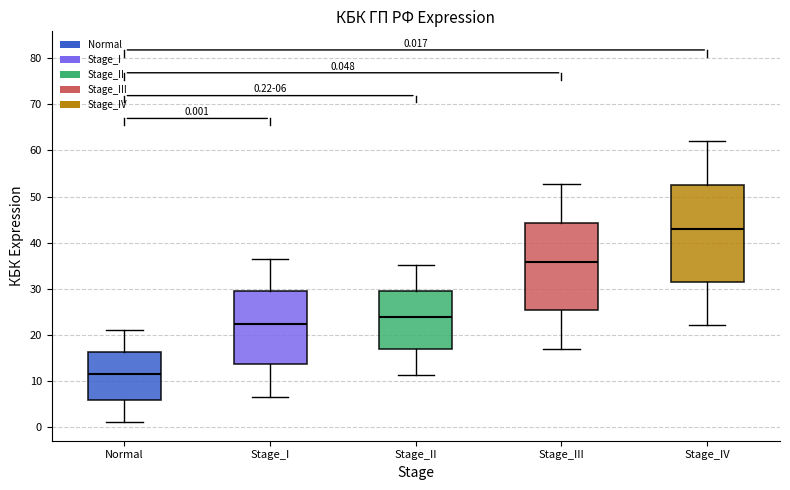

Which box is the tallest, from its lower edge to its upper edge?

Stage_IV